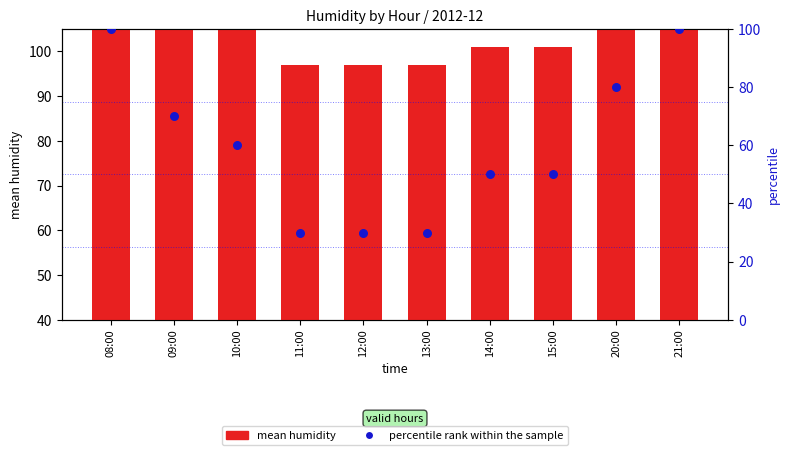

What are all the series names shown in the legend?

mean humidity, percentile rank within the sample